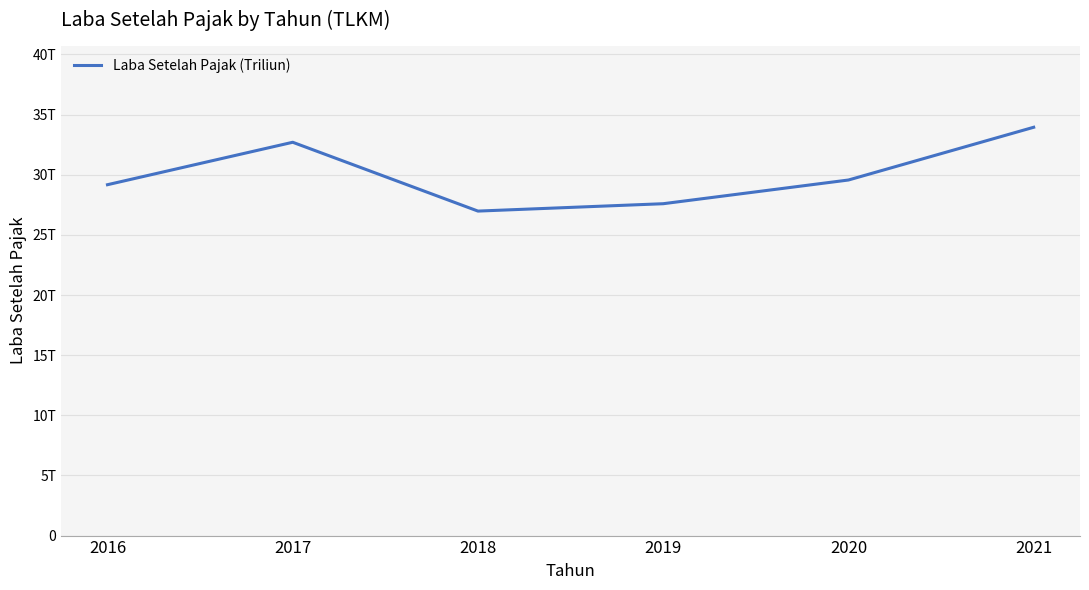

Which label corresponds to the smallest value in the chart?

2018